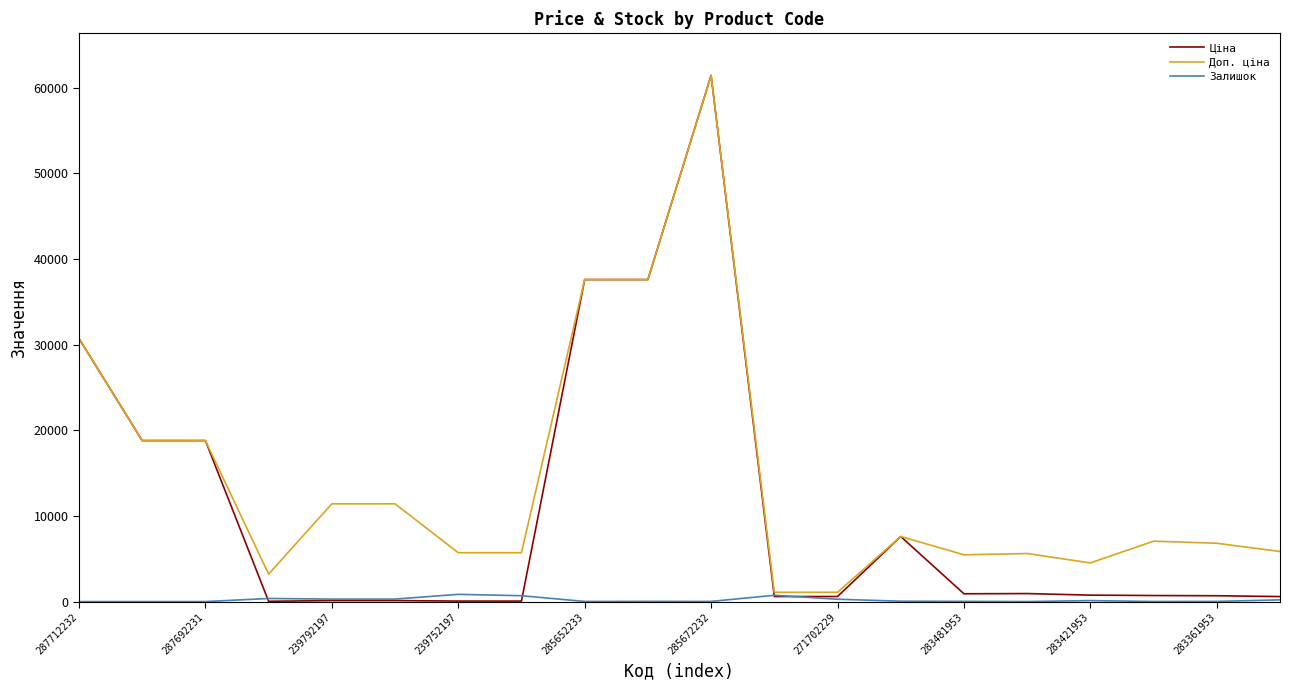

Which series has the largest total across all categories?

Доп. ціна